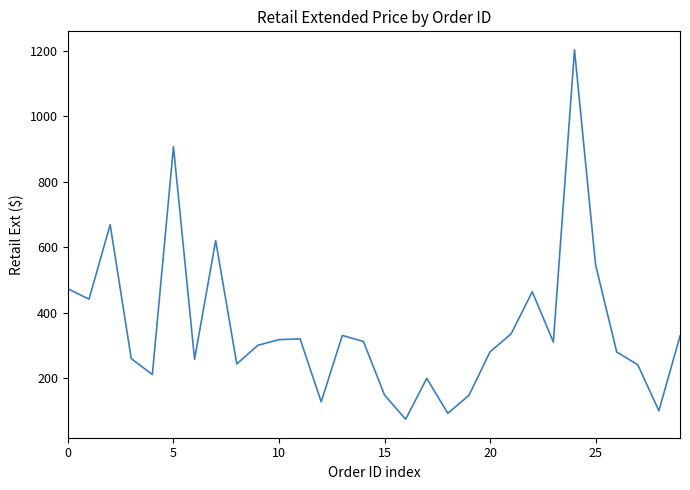

What is the smallest value displayed?

74.0